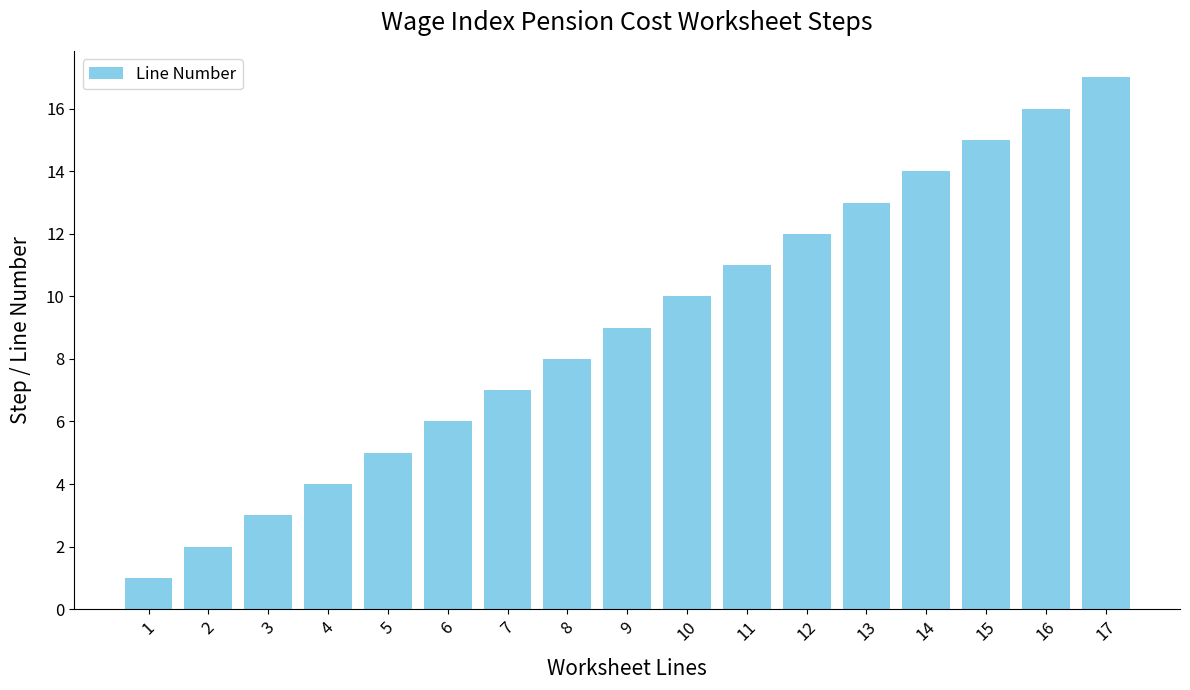

Is it true that the value at 7 is 2?

False